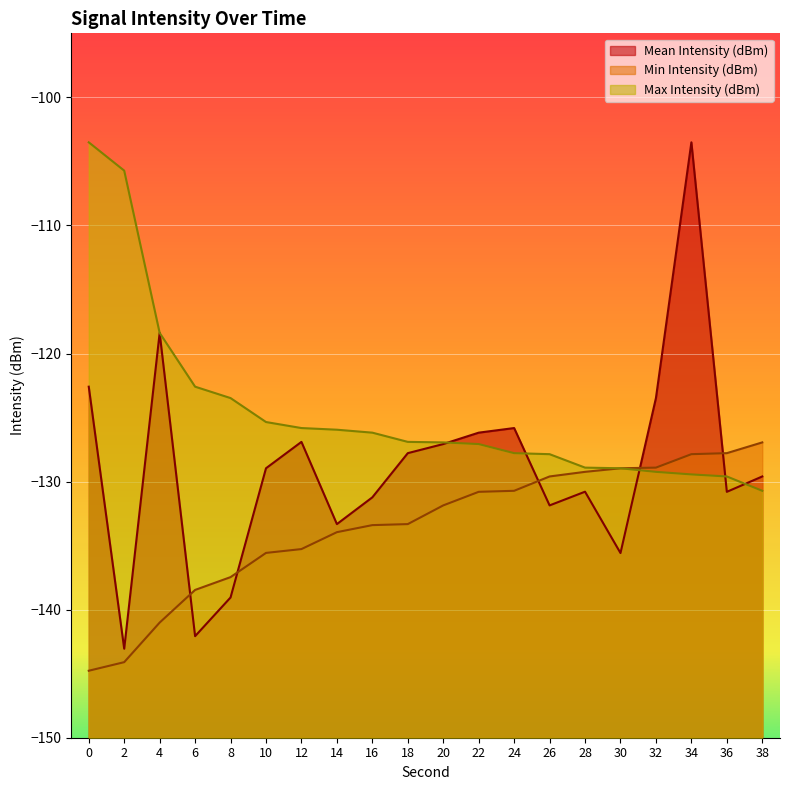

Where is Min Intensity (dBm) nearest to the value -135?

12